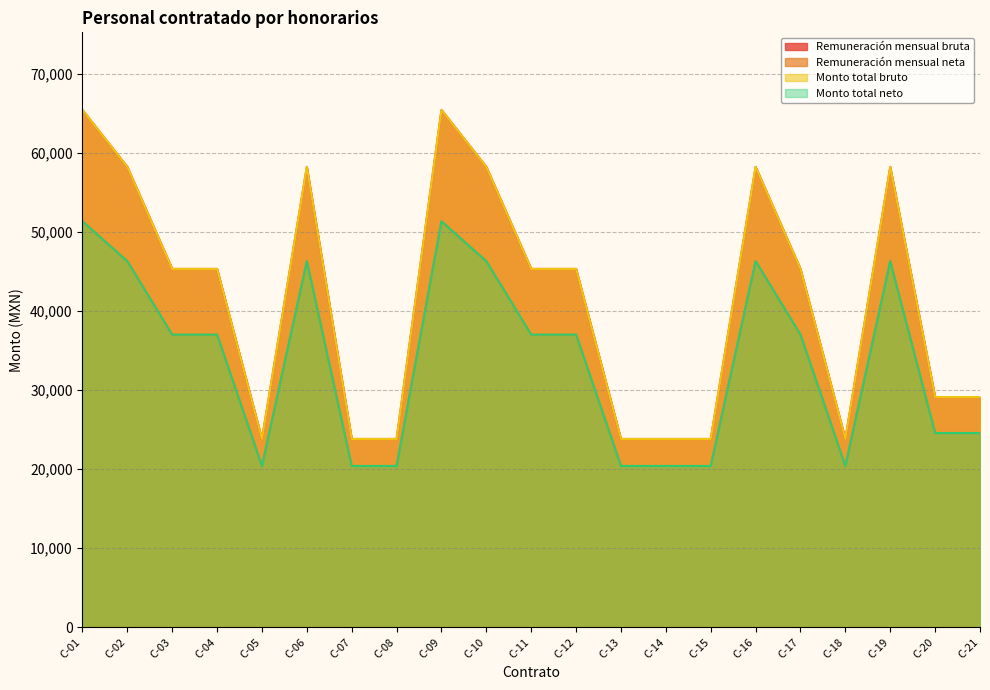

What is the sum of all Remuneración mensual neta values?

710723